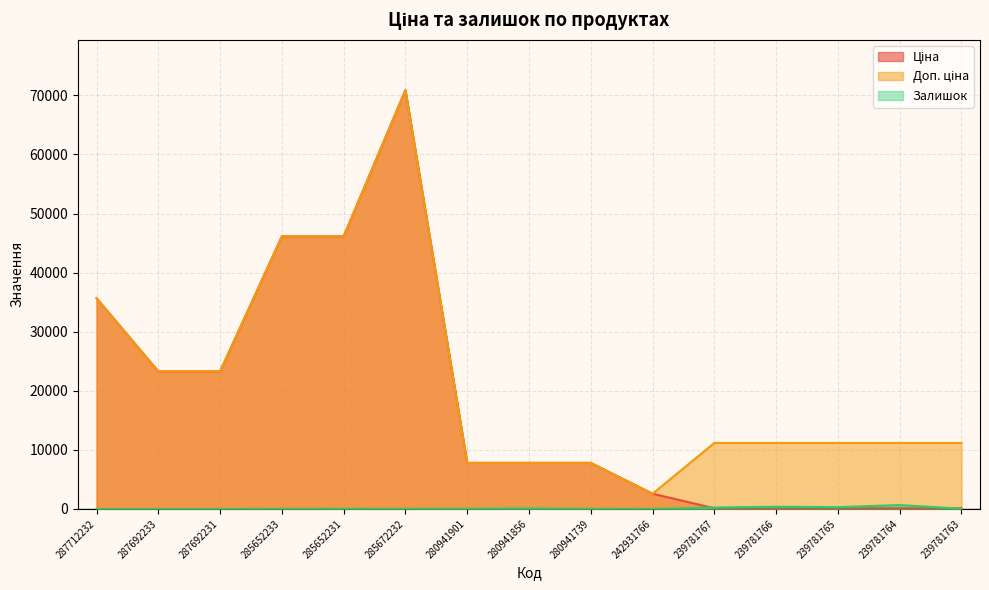

Which series changed the most between 287712232 and 287692231?

Ціна